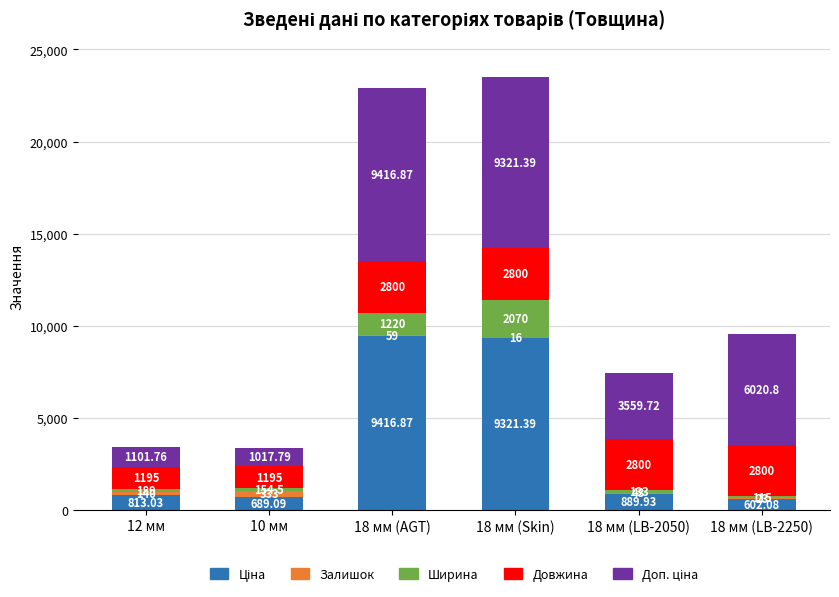

At which category is the sum across all series the highest?

18 мм (Skin)